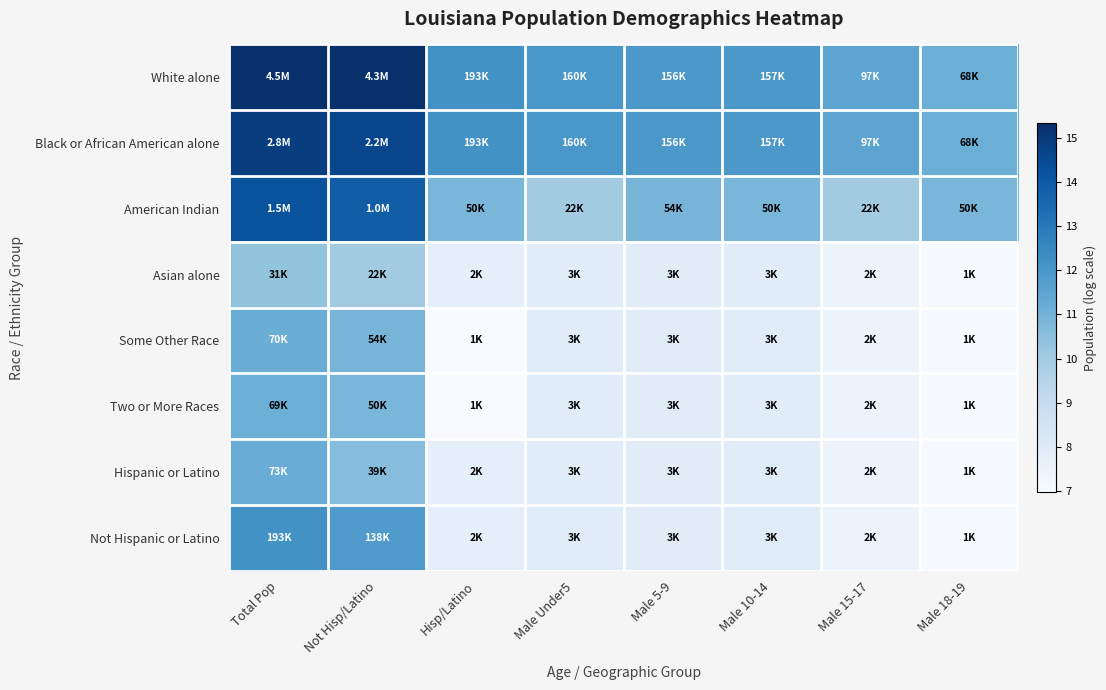

Reading left to right, what are all the values shown in this chart?

White alone: Total Pop=15.3	Not Hisp/Latino=15.3	Hisp/Latino=12.2	Male Under5=12.0	Male 5-9=12.0	Male 10-14=12.0	Male 15-17=11.5	Male 18-19=11.1
Black or African American alone: Total Pop=14.9	Not Hisp/Latino=14.6	Hisp/Latino=12.2	Male Under5=12.0	Male 5-9=12.0	Male 10-14=12.0	Male 15-17=11.5	Male 18-19=11.1
American Indian: Total Pop=14.2	Not Hisp/Latino=13.8	Hisp/Latino=10.8	Male Under5=10.0	Male 5-9=10.9	Male 10-14=10.8	Male 15-17=10.0	Male 18-19=10.8
Asian alone: Total Pop=10.3	Not Hisp/Latino=10.0	Hisp/Latino=7.7	Male Under5=7.9	Male 5-9=7.9	Male 10-14=8.0	Male 15-17=7.4	Male 18-19=7.0
Some Other Race: Total Pop=11.2	Not Hisp/Latino=10.9	Hisp/Latino=7.0	Male Under5=7.9	Male 5-9=7.9	Male 10-14=8.0	Male 15-17=7.4	Male 18-19=7.0
Two or More Races: Total Pop=11.1	Not Hisp/Latino=10.8	Hisp/Latino=7.0	Male Under5=7.9	Male 5-9=7.9	Male 10-14=8.0	Male 15-17=7.4	Male 18-19=7.0
Hispanic or Latino: Total Pop=11.2	Not Hisp/Latino=10.6	Hisp/Latino=7.7	Male Under5=7.9	Male 5-9=7.9	Male 10-14=8.0	Male 15-17=7.4	Male 18-19=7.0
Not Hispanic or Latino: Total Pop=12.2	Not Hisp/Latino=11.8	Hisp/Latino=7.7	Male Under5=7.9	Male 5-9=7.9	Male 10-14=8.0	Male 15-17=7.4	Male 18-19=7.0